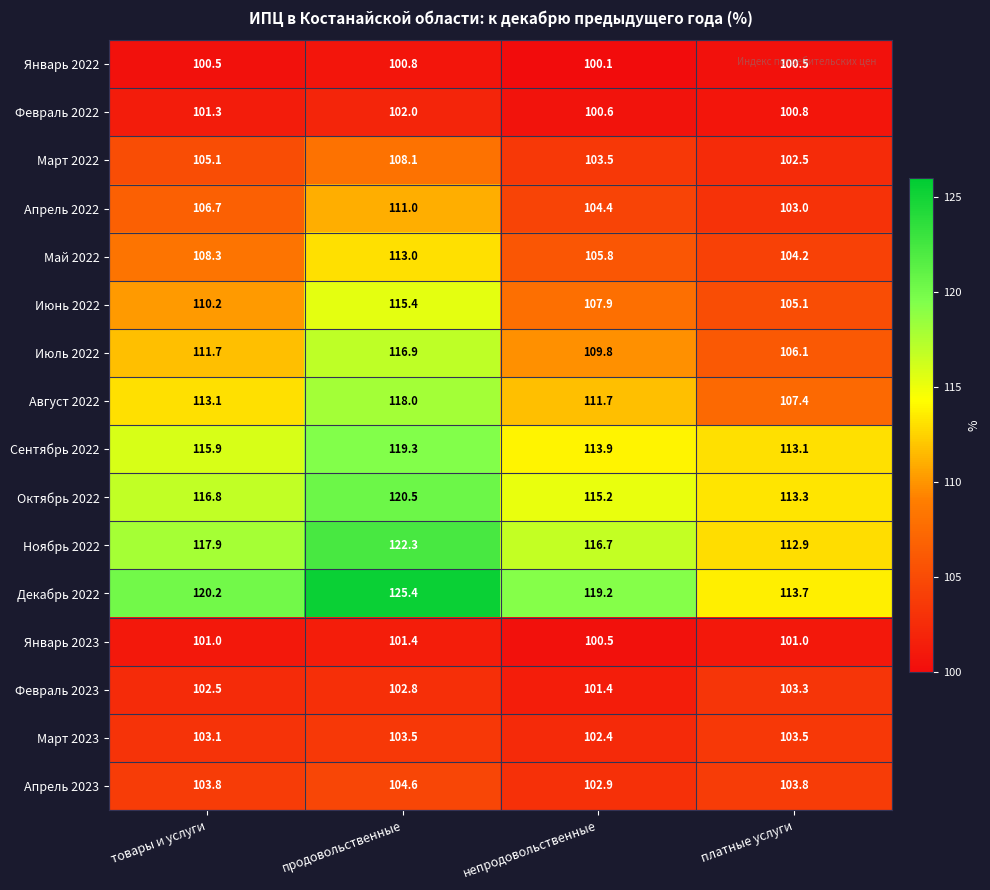

At which category is the sum across all series the highest?

продовольственные